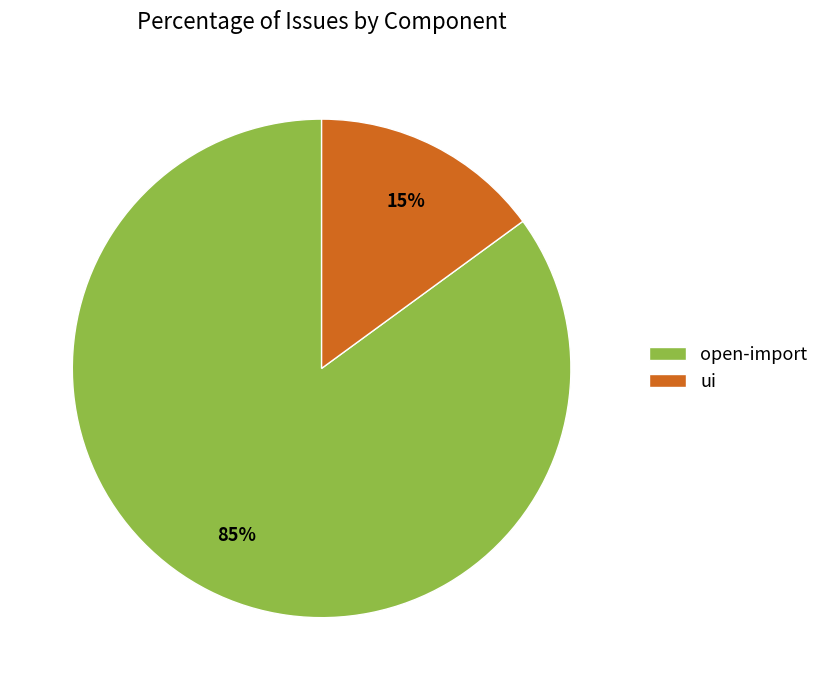

What is the ratio of the value at open-import to the value at ui?

5.7